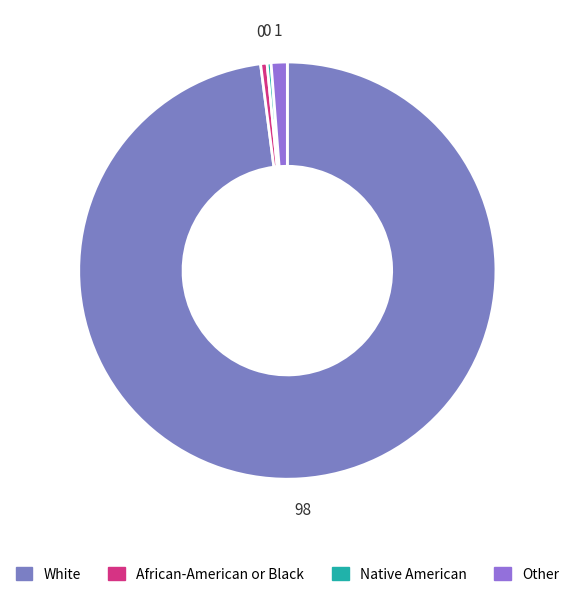

The Native American slice represents 7% of the pie. True or false?

False